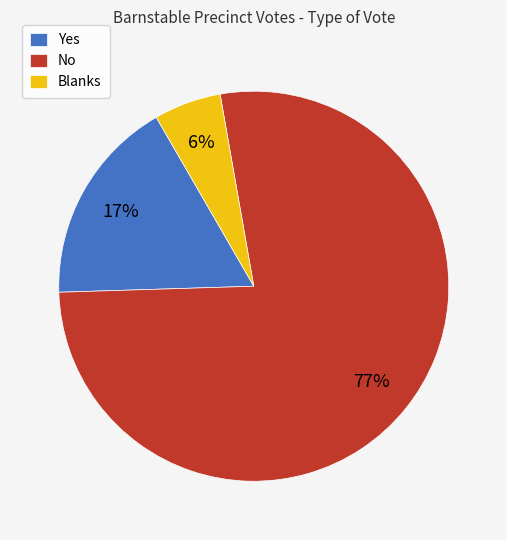

Is No the majority of the pie?

Yes